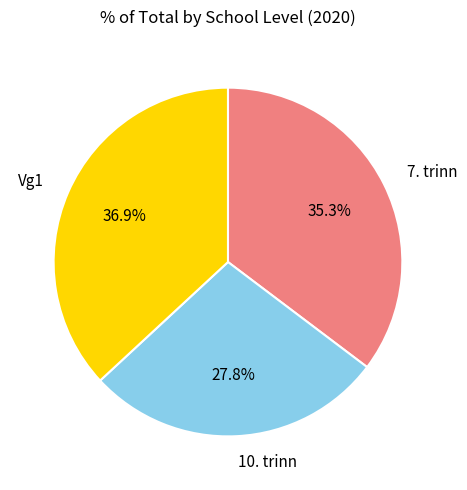

Between Vg1 and 7. trinn, which is larger?

Vg1